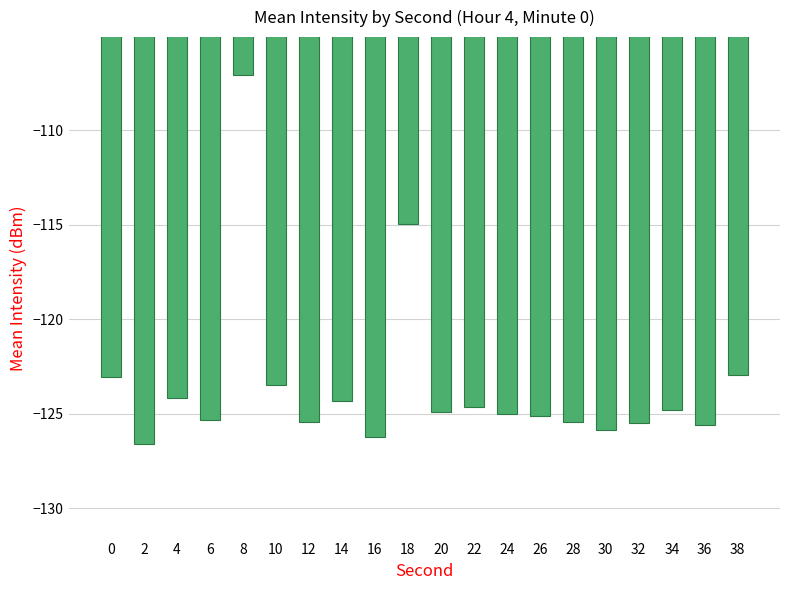

Are the bars grouped side by side (vs. stacked)?

No